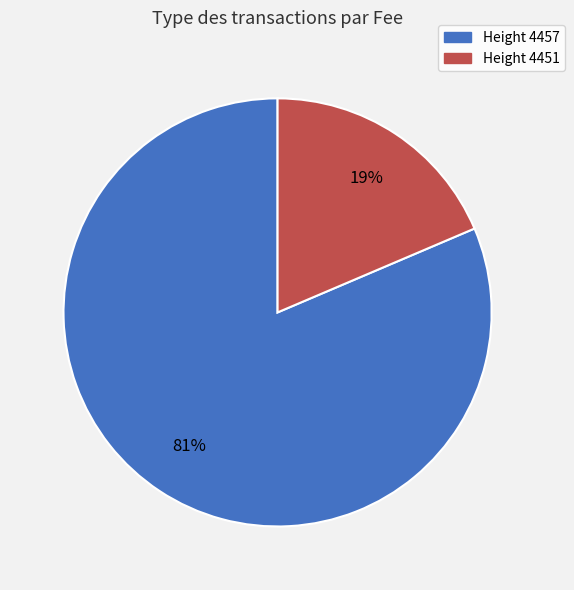

Does any single category account for the majority?

Yes